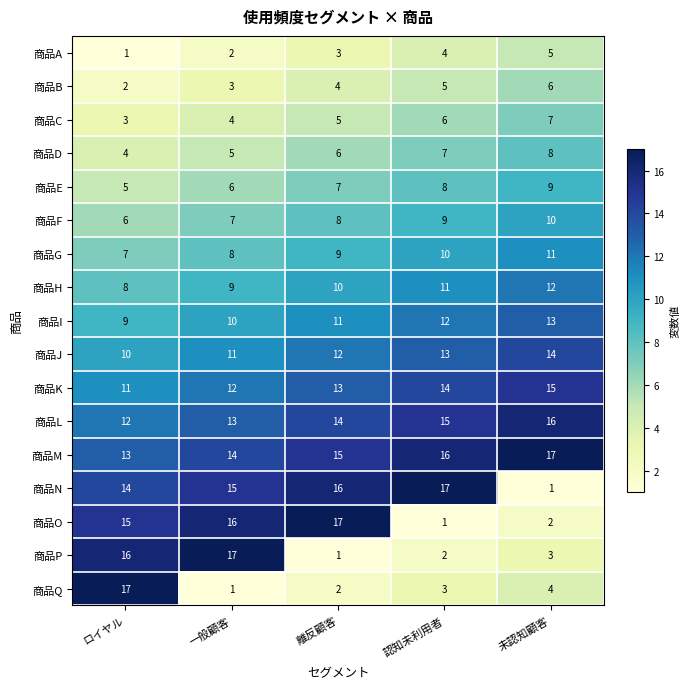

How many 商品B values are between 3 and 5?

3